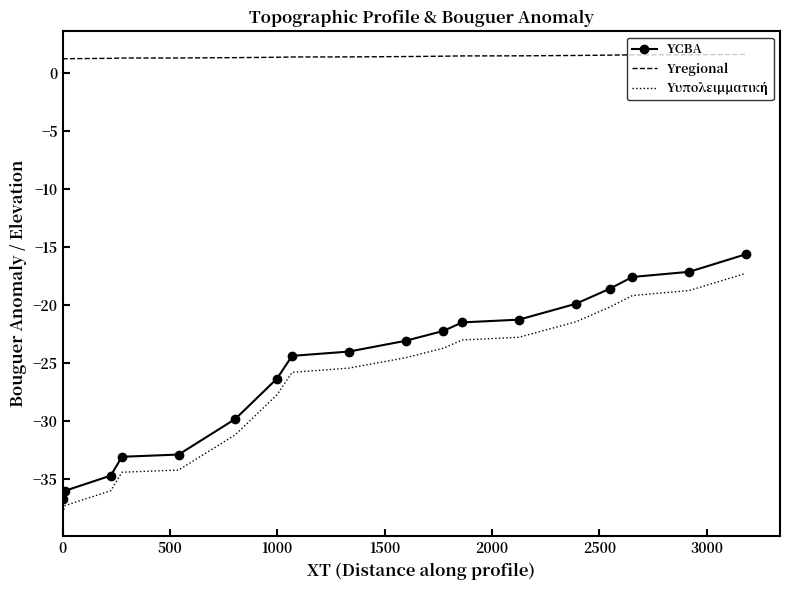

True or false: Υregional and YCBA cross at least once.

False